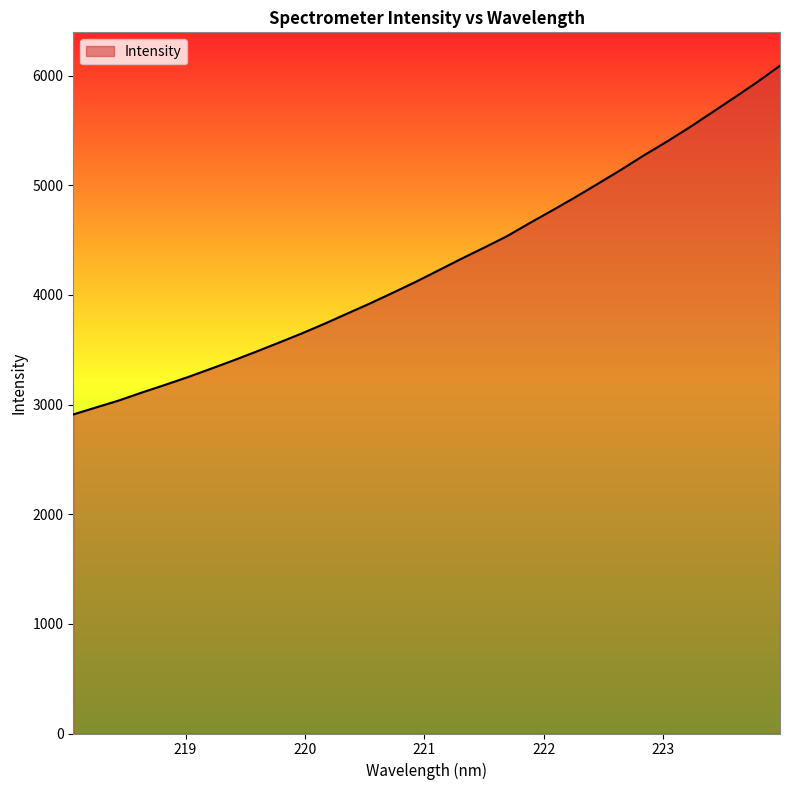

Does the chart display data point markers on the line(s)?

No